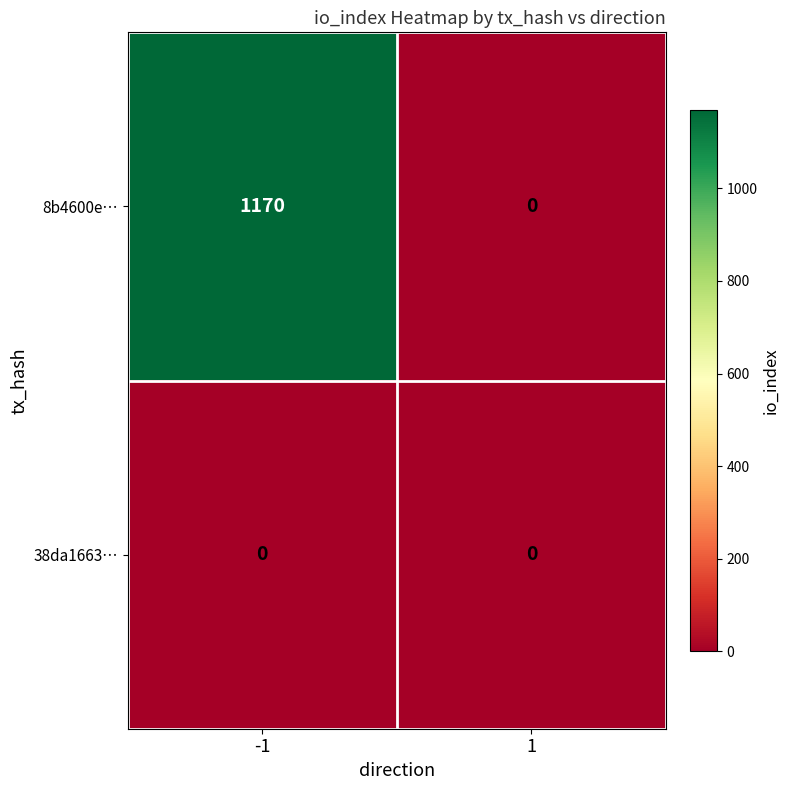

Which series has the largest total across all categories?

8b4600e…